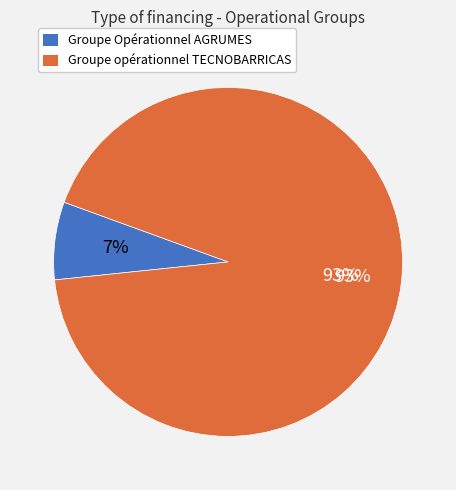

To the nearest percent, what percentage of the pie is Groupe opérationnel TECNOBARRICAS?

93%